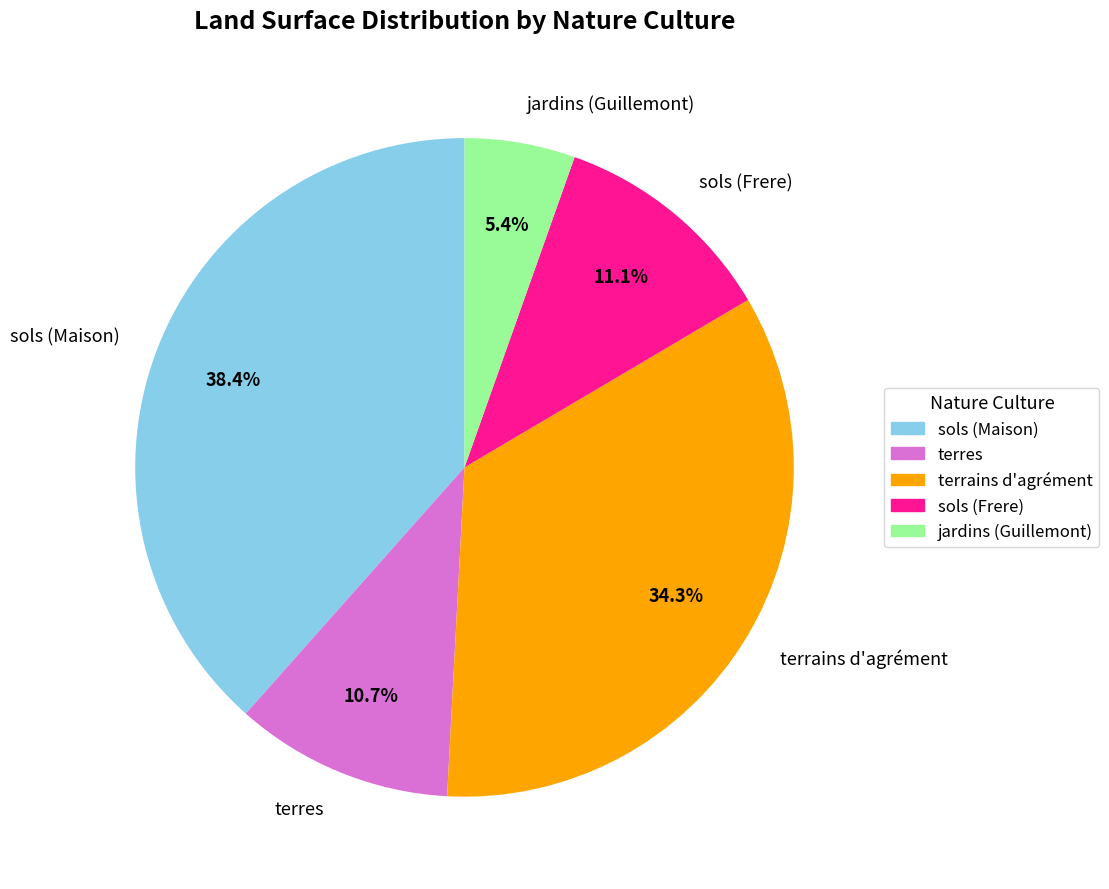

To the nearest percent, what is the average slice percentage?

20%